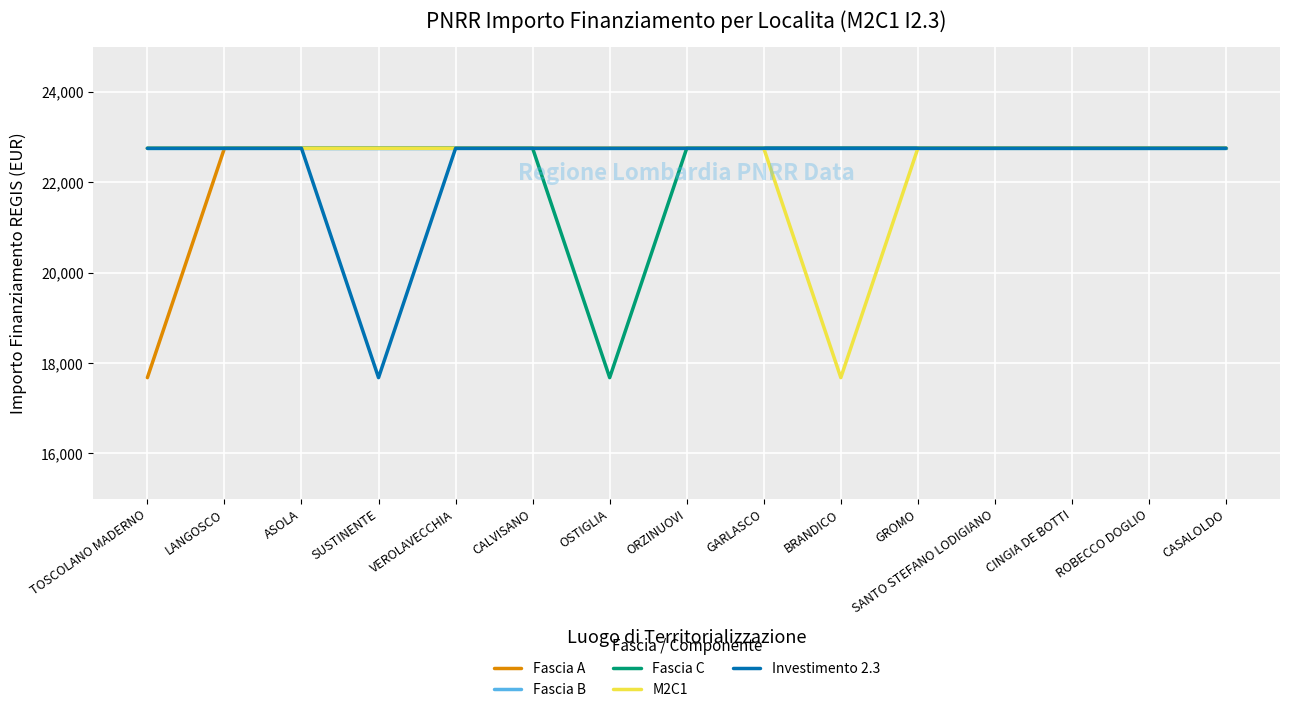

What is the total value across all series at ROBECCO DOGLIO?

113750.0